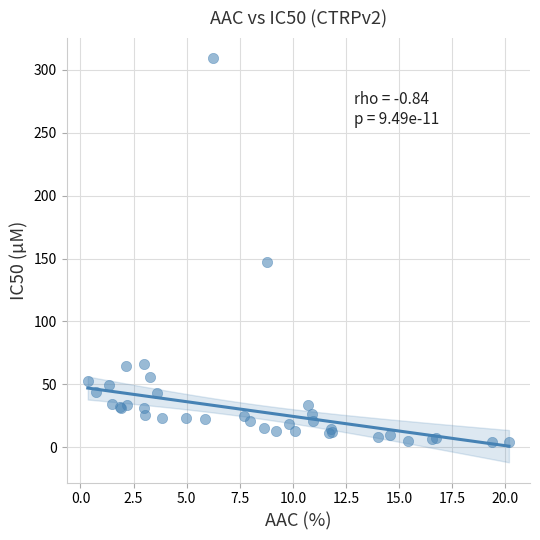

What Y value in the scatter plot is closest to 156?

147.0